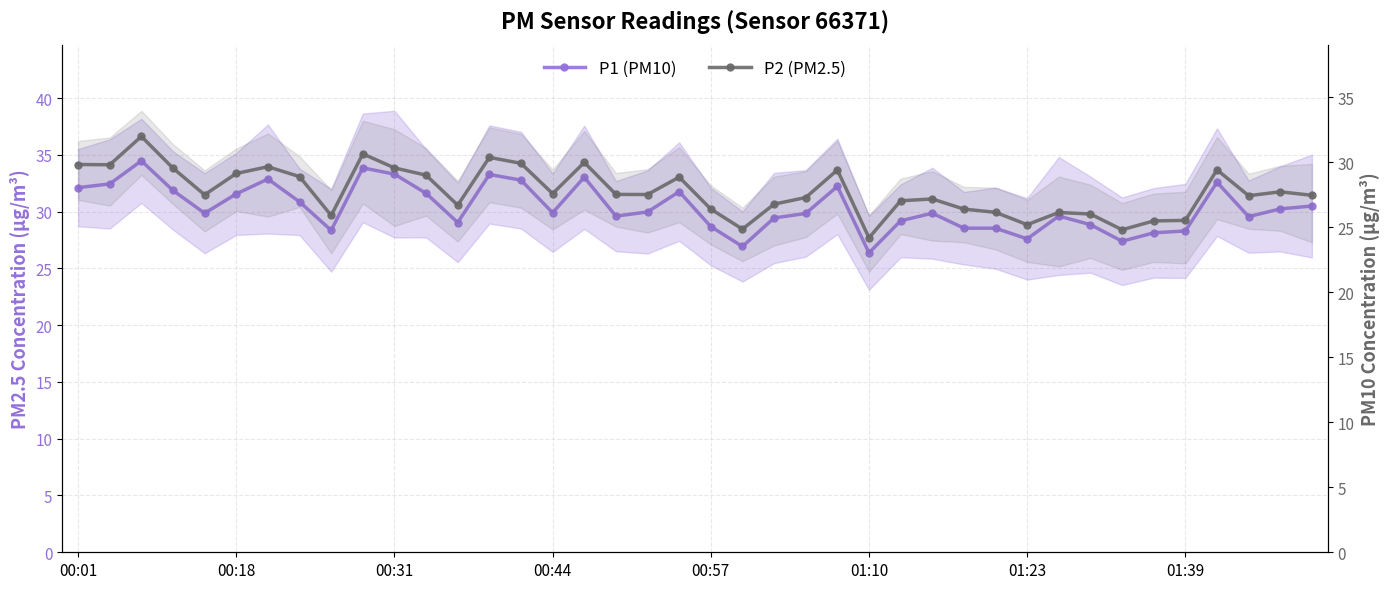

Which series has the widest spread of values?

P1 (PM10)